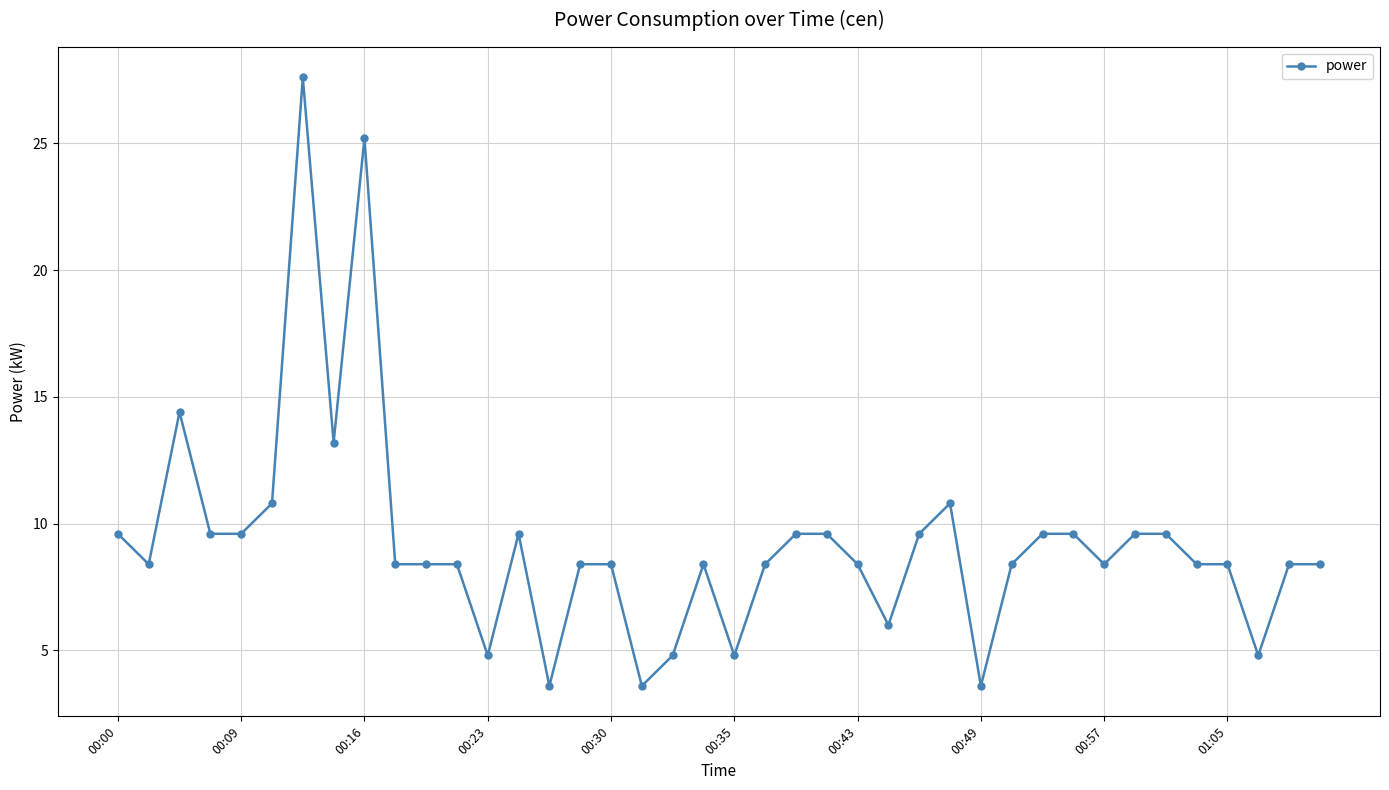

How many values exceed 8?

32